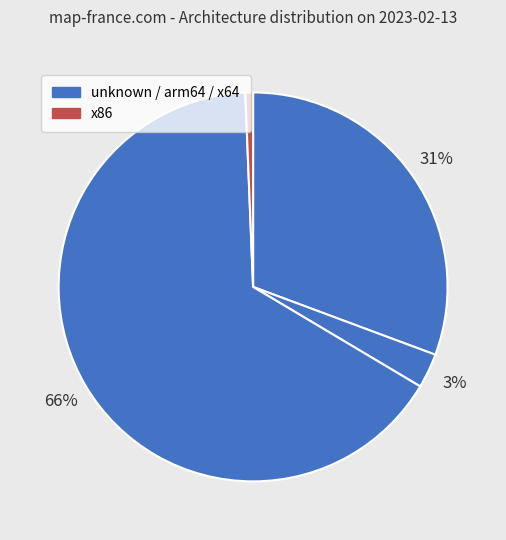

How many slices are in this pie chart?

4